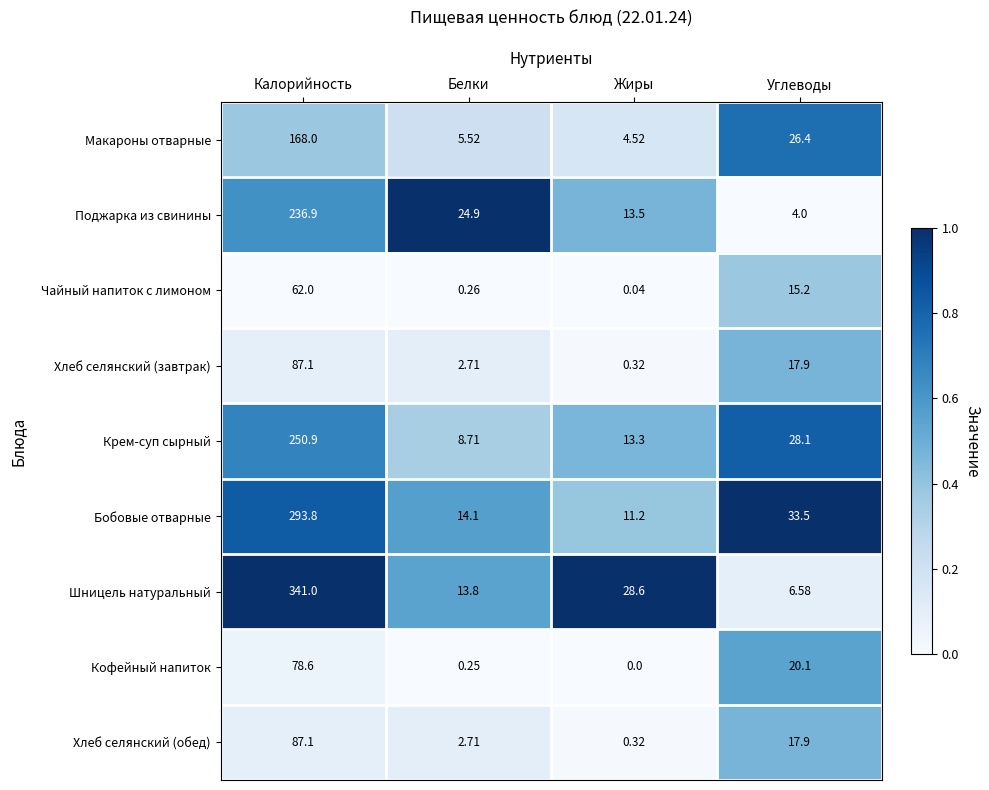

At which label does Чайный напиток с лимоном first exceed 15?

Калорийность